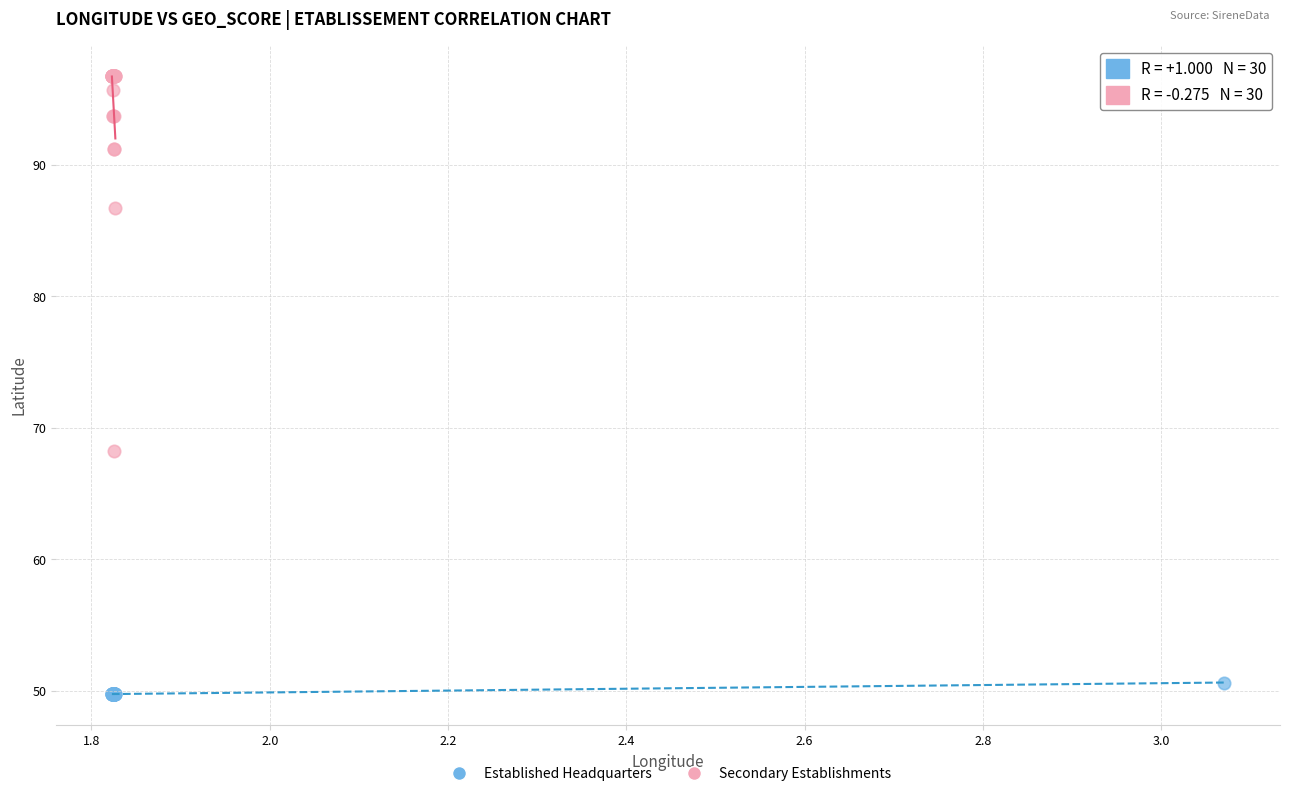

Which series contains the highest Y value?

Secondary Establishments